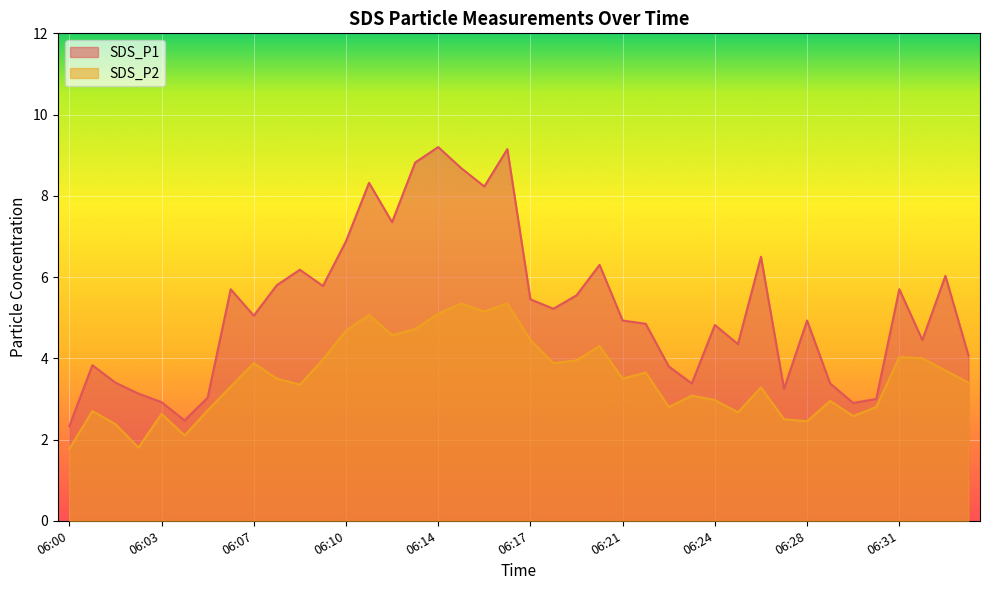

What value does the SDS_P2 series have at 06:17?

4.5